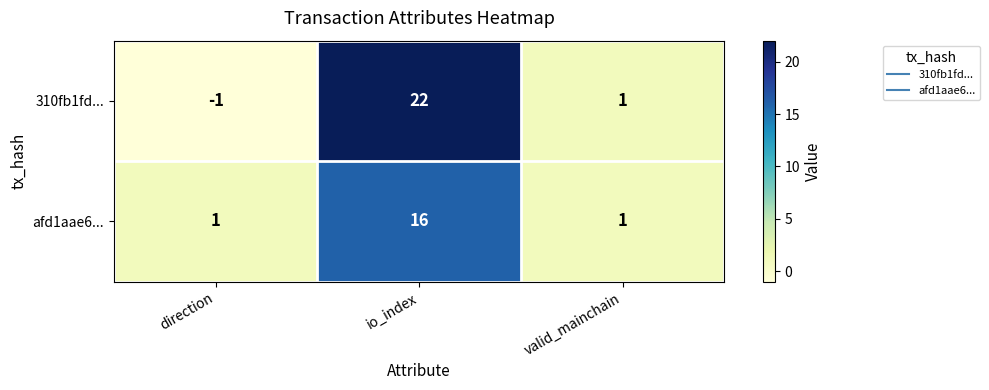

The afd1aae6... series shows 16 at io_index. True or false?

True